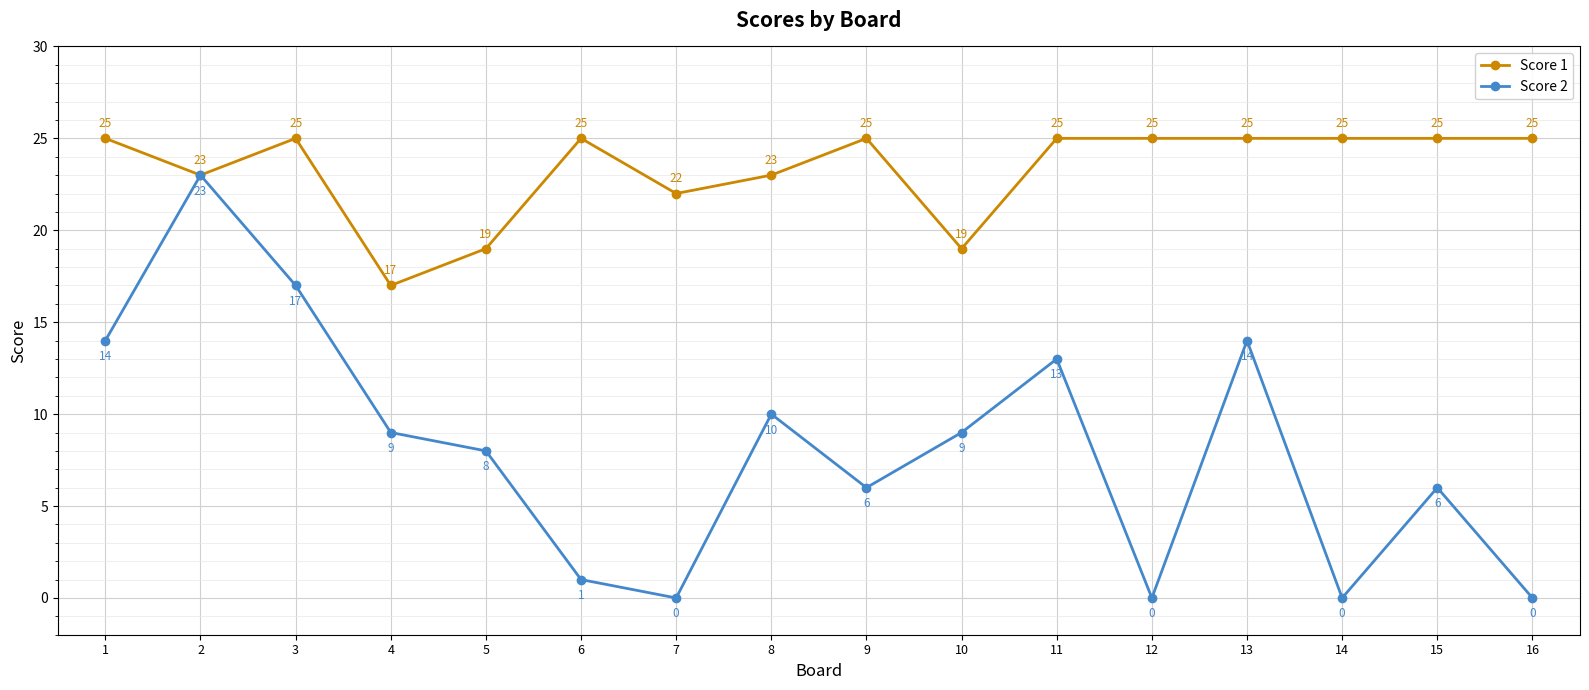

What is the maximum value shown in the chart?

25